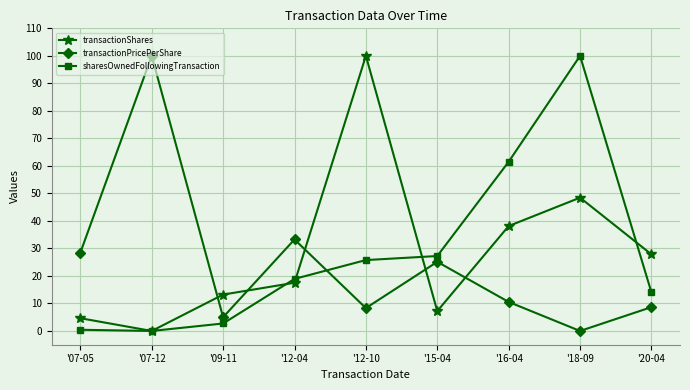

List the labels in order of transactionShares value, smallest first.

'07-12, '07-05, '15-04, '09-11, '12-04, '20-04, '16-04, '18-09, '12-10